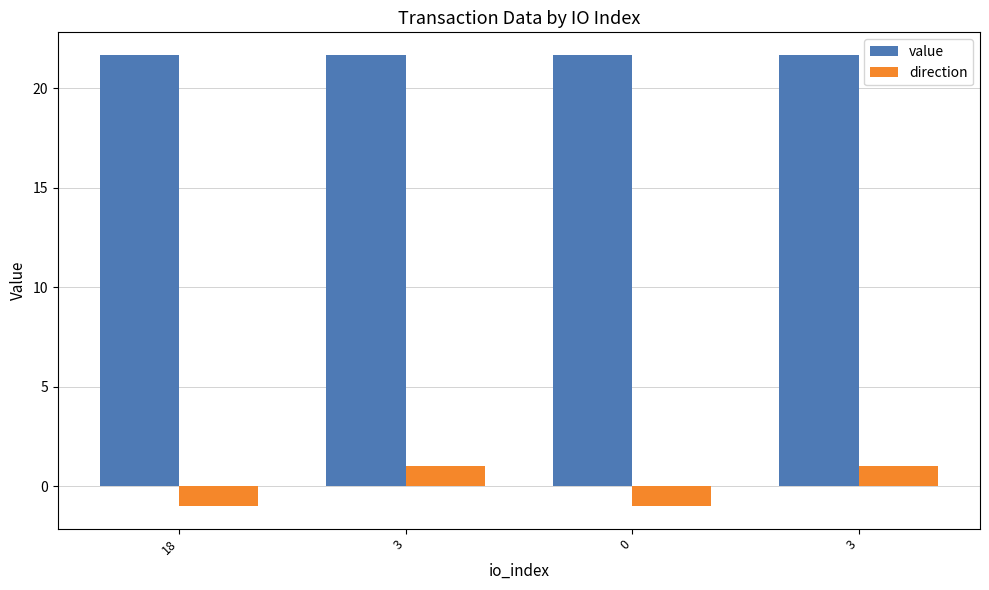

How many categories are shown in the chart?

4